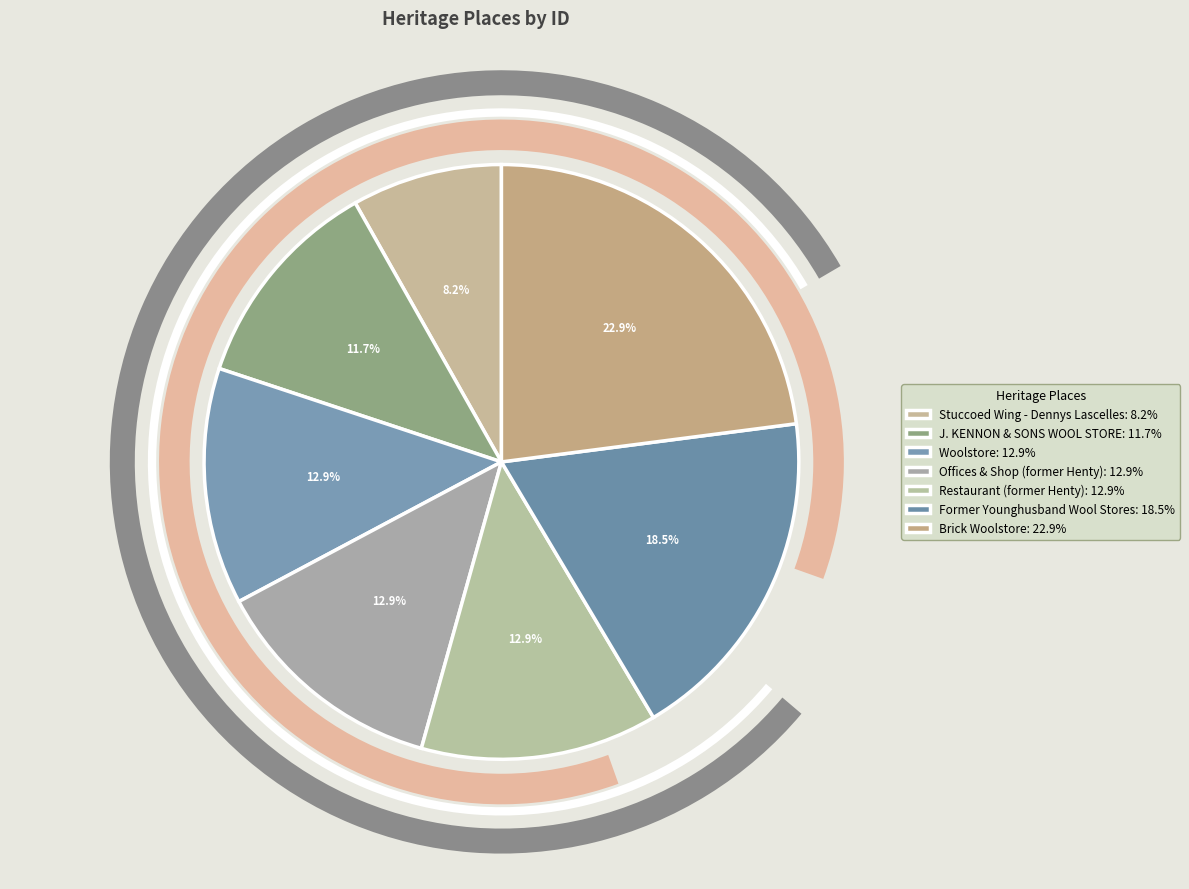

Rank the categories by value from lowest to highest.

Stuccoed Wing - Dennys Lascelles, J. KENNON & SONS WOOL STORE, Woolstore, Offices & Shop (former Henty), Restaurant (former Henty), Former Younghusband Wool Stores, Brick Woolstore